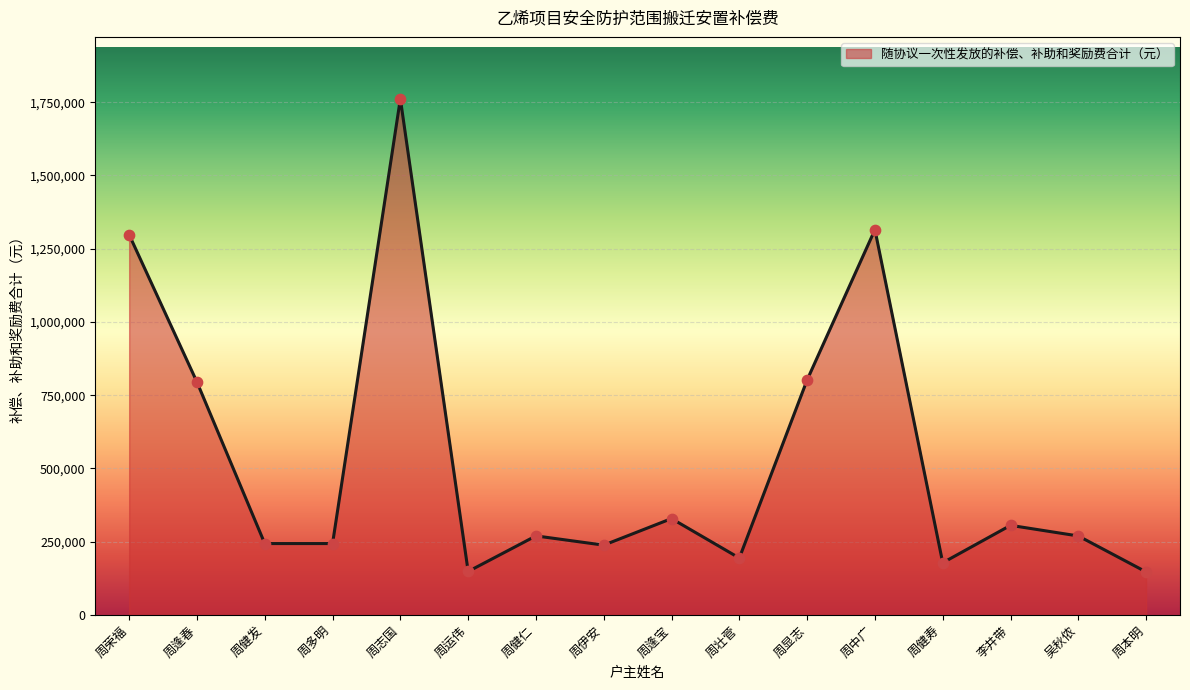

Approximately how many times larger is the value at 周志国 compared to 周中广?

1.3